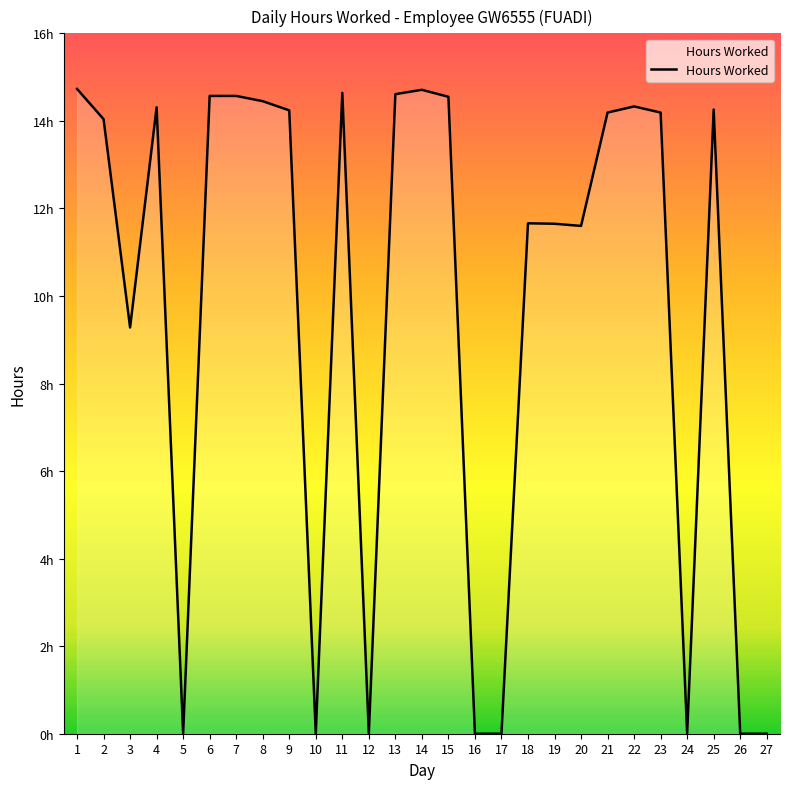

Does the chart display data point markers on the line(s)?

No